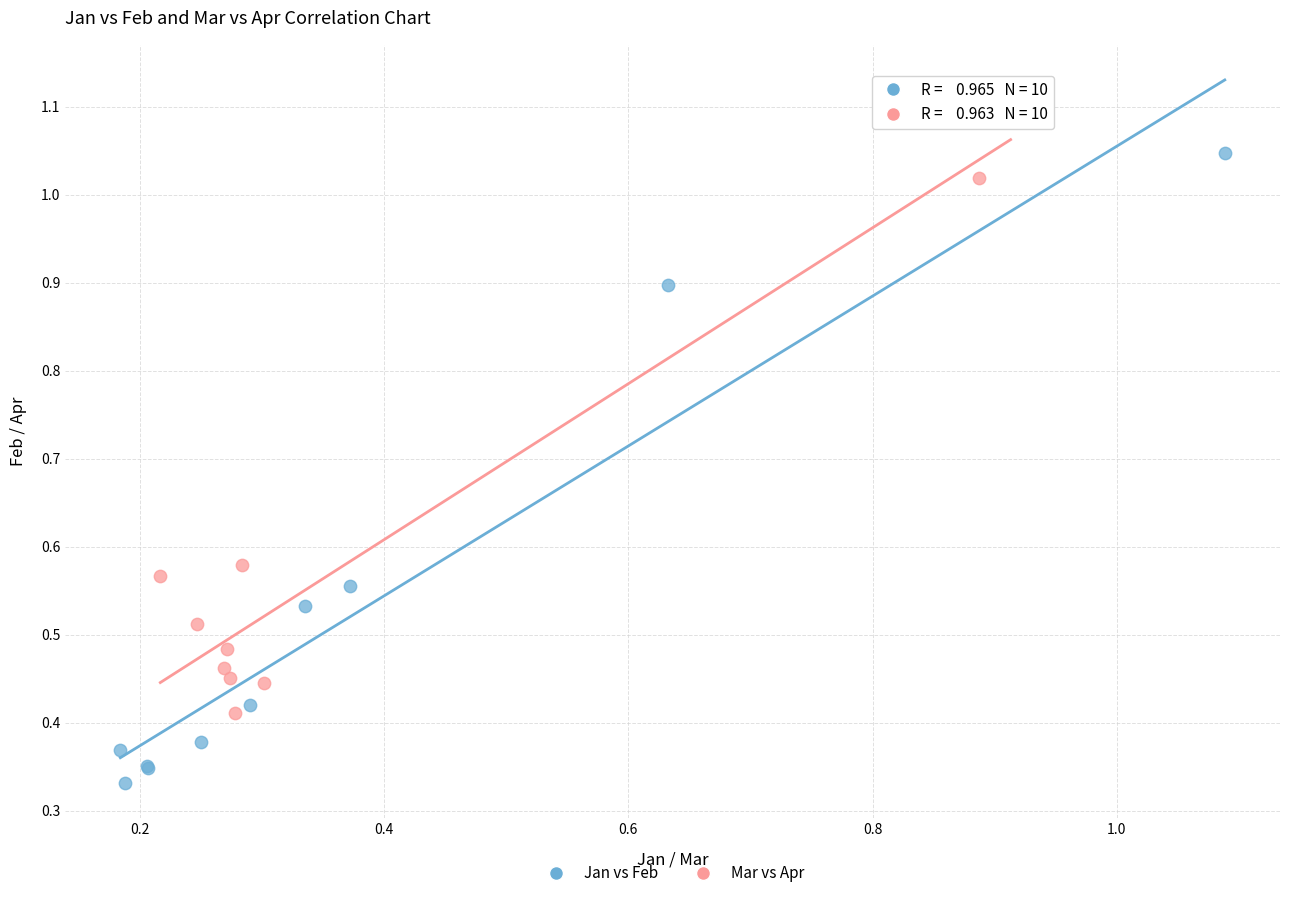

Which series has the largest Y range (max minus min)?

Jan vs Feb